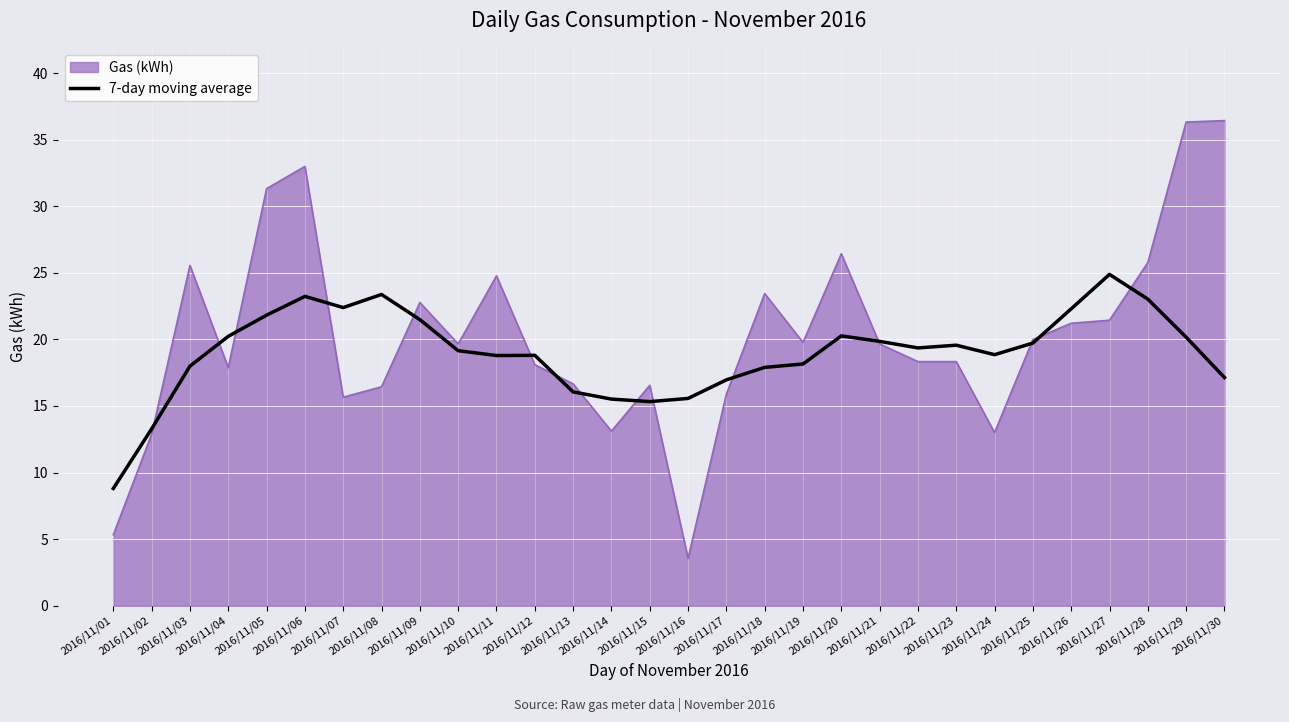

What is the greatest value displayed?

36.4